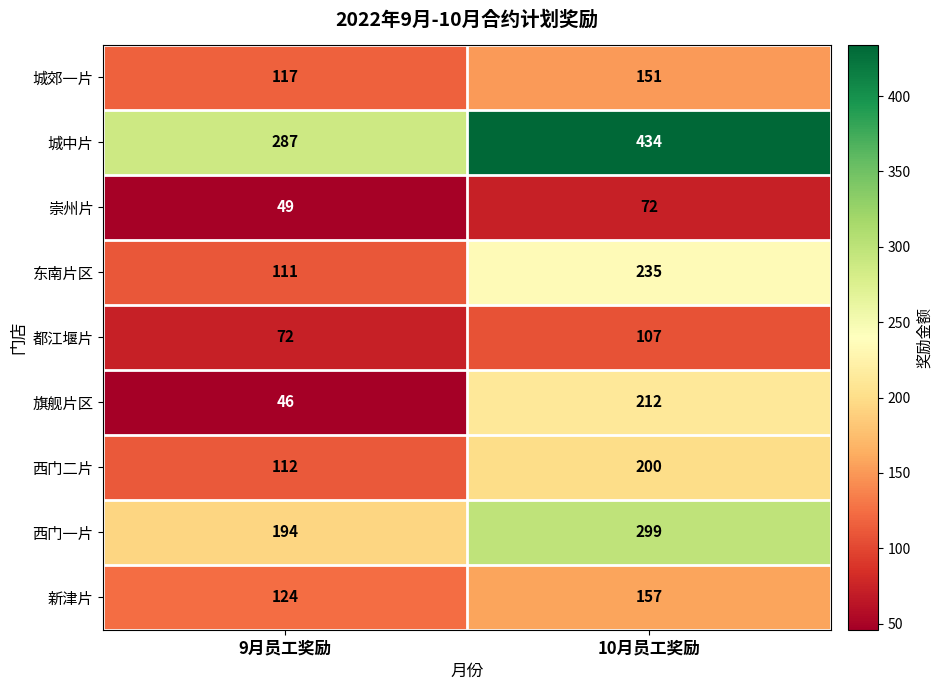

What is the lowest value of the 新津片 series?

124